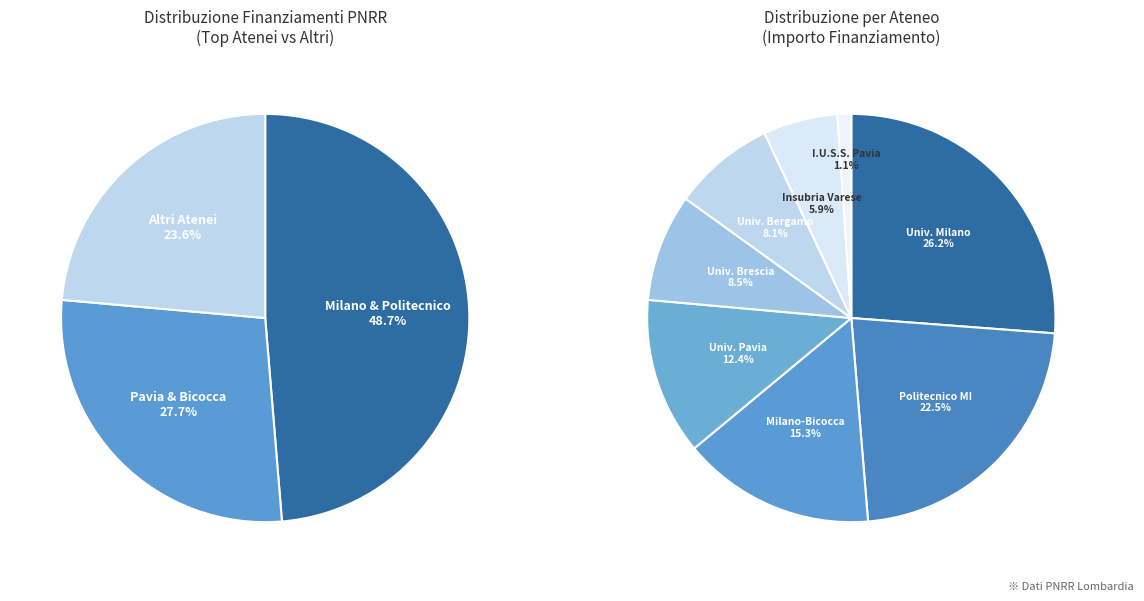

To the nearest percent, what is the difference between the UNIVERSITA DEGLI STUDI DI MILANO-BICOCCA and UNIVERSITA DEGLI STUDI INSUBRIA VARESE slice percentages?

9%